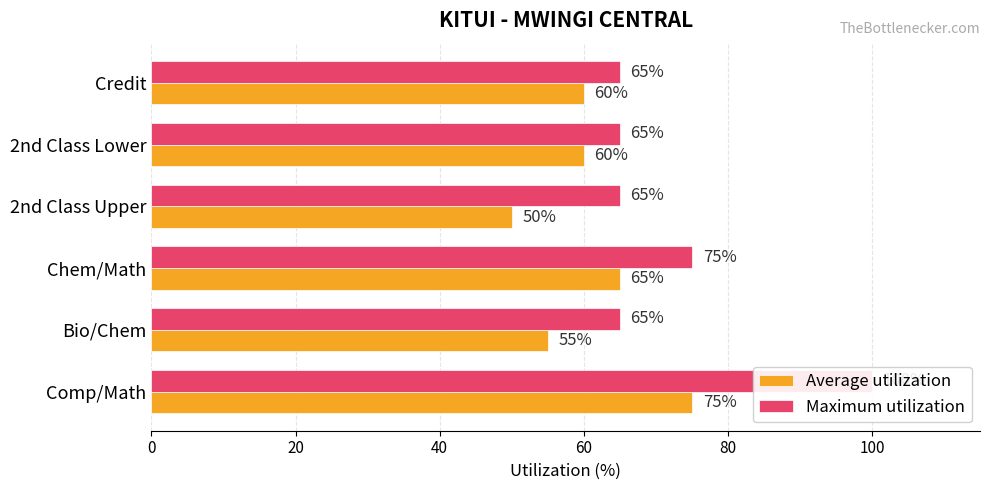

Count the Average utilization values in the range 55 to 65.

4